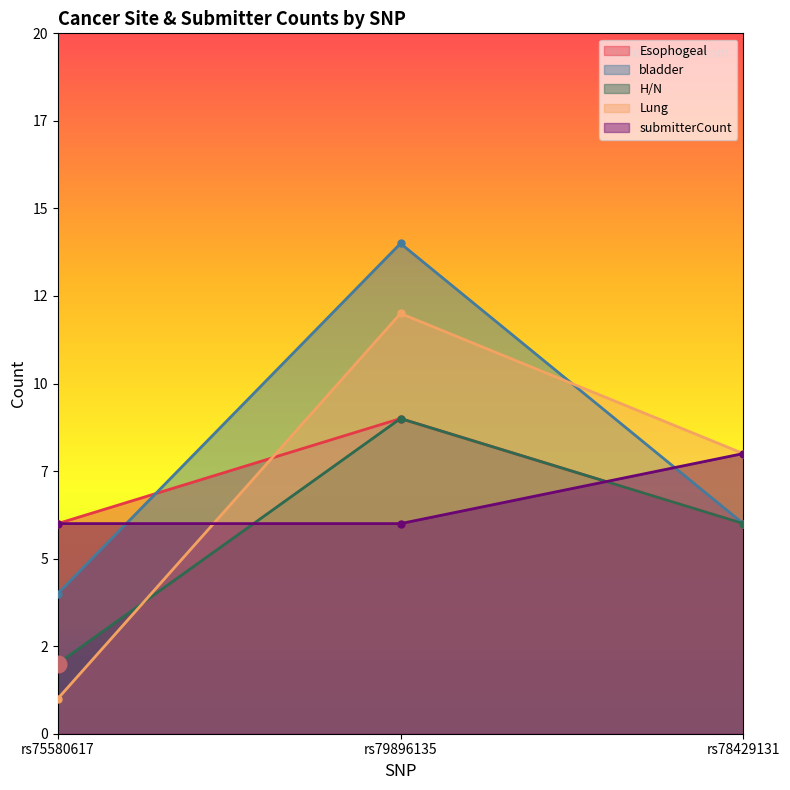

What is the total value across all series at rs79896135?

50